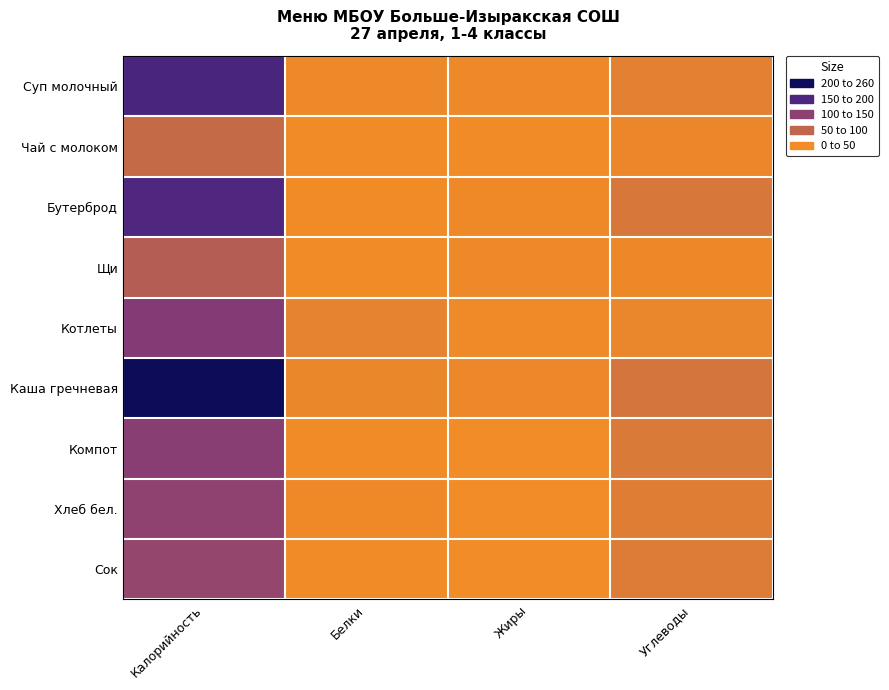

At which category is the sum across all series the highest?

Калорийность